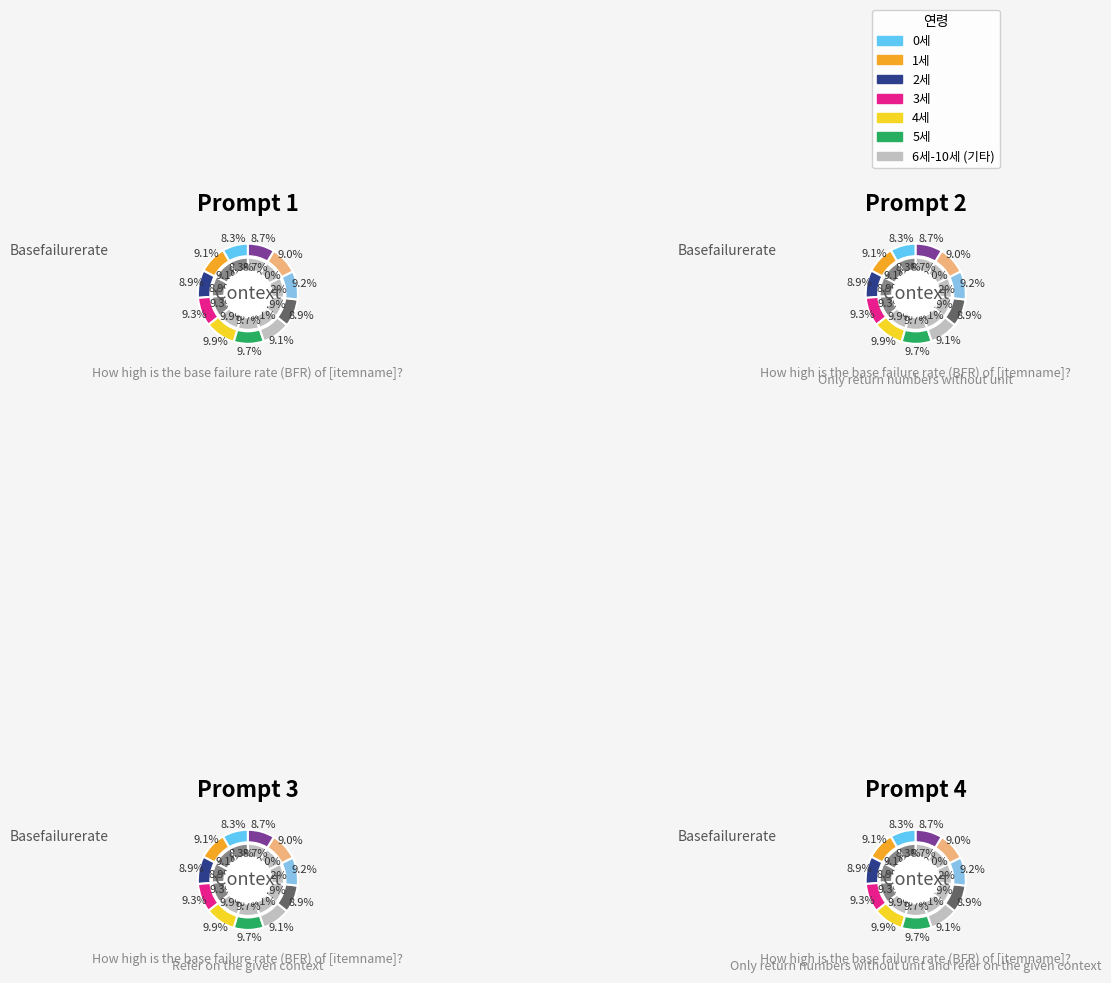

Approximately how many times larger is the value at 9세 compared to 7세?

1.0